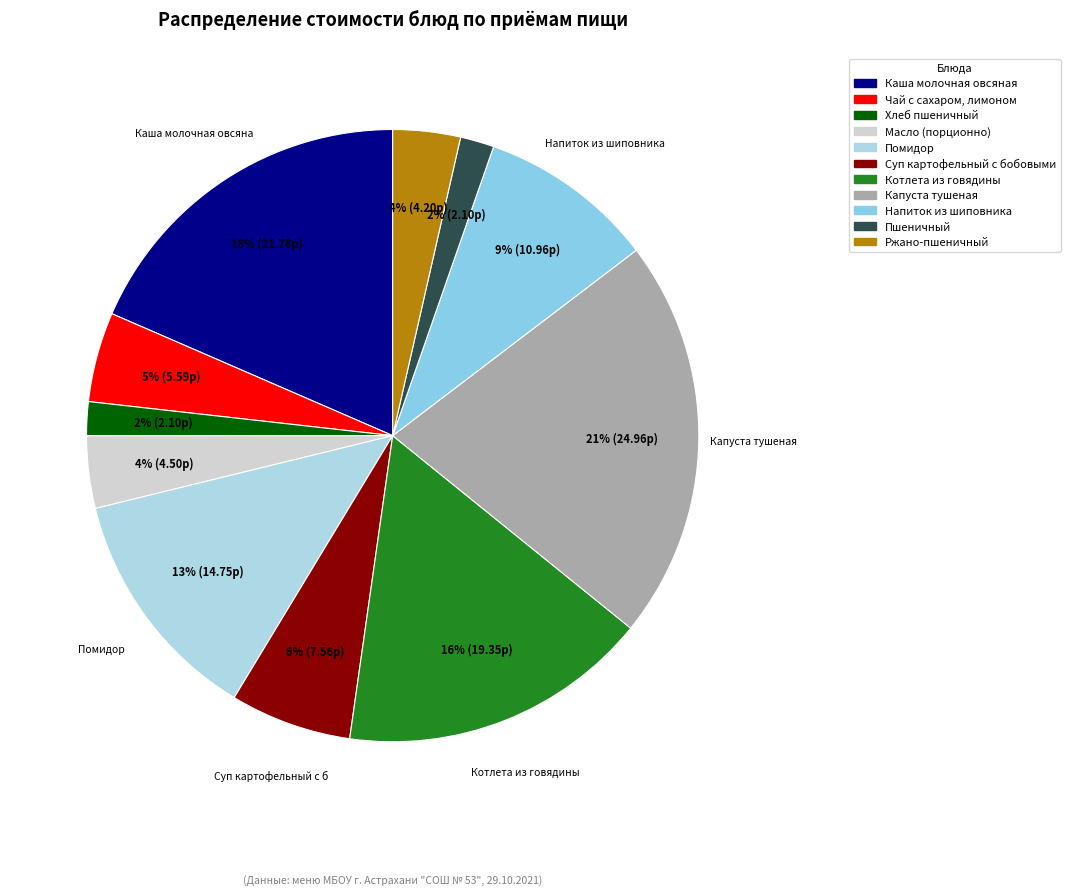

Between Помидор and Капуста тушеная, which is larger?

Капуста тушеная